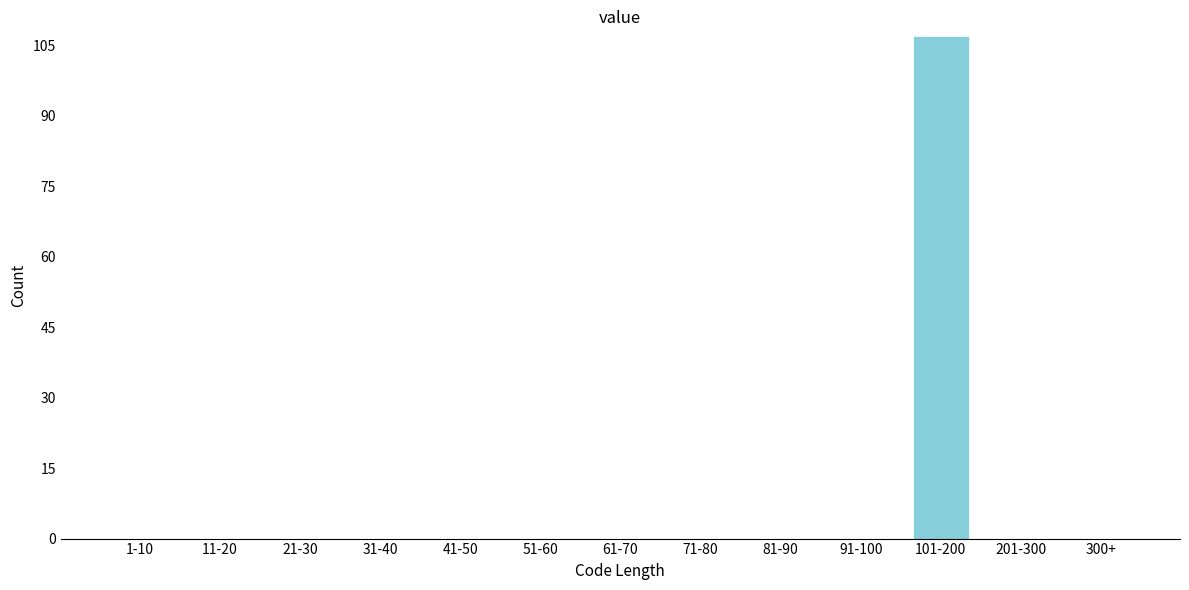

Reading left to right, what are all the values shown in this chart?

1-10=0	11-20=0	21-30=0	31-40=0	41-50=0	51-60=0	61-70=0	71-80=0	81-90=0	91-100=0	101-200=107	201-300=0	300+=0